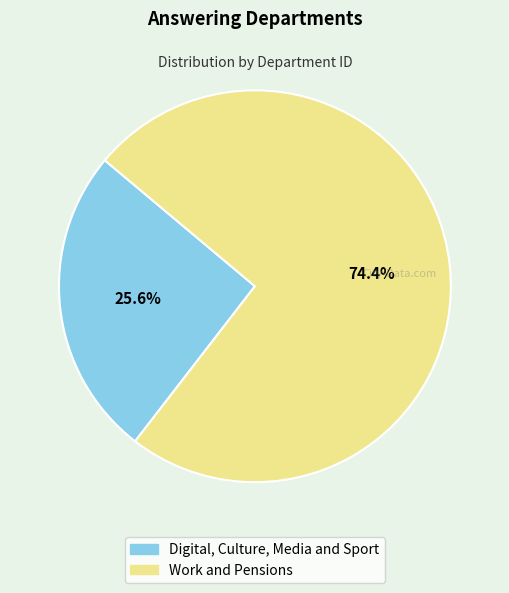

Is it true that Work and Pensions is 74% of the pie?

True